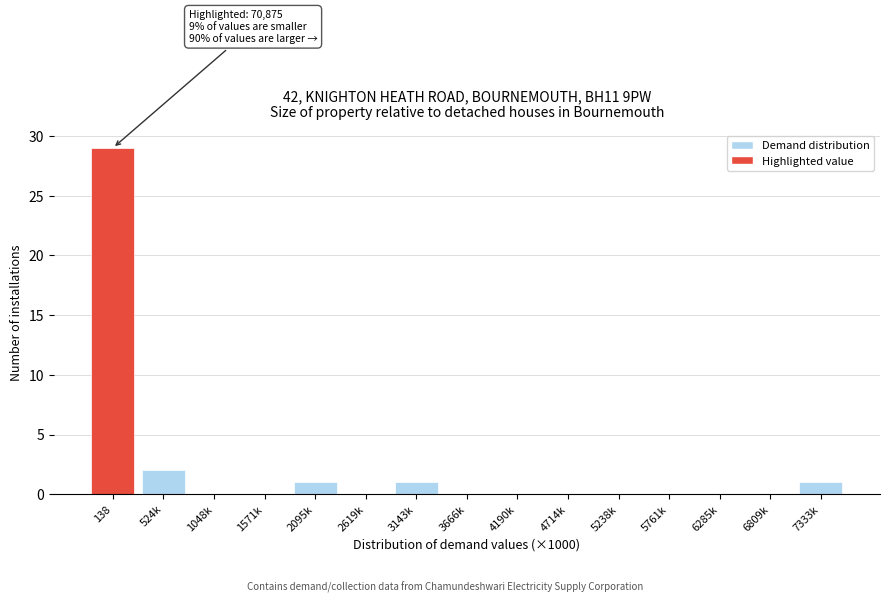

Reading right to left, list all the values displayed in this chart.

7333k=1	6809k=0	6285k=0	5761k=0	5238k=0	4714k=0	4190k=0	3666k=0	3143k=1	2619k=0	2095k=1	1571k=0	1048k=0	524k=2	138=29